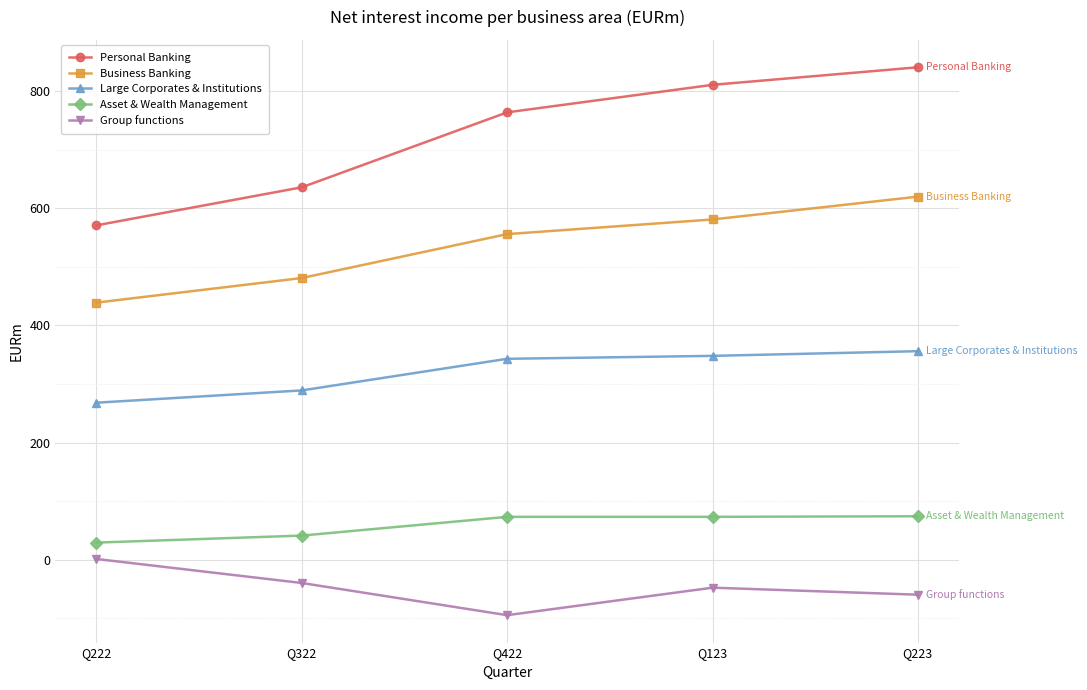

Which series has the largest range (max minus min)?

Personal Banking